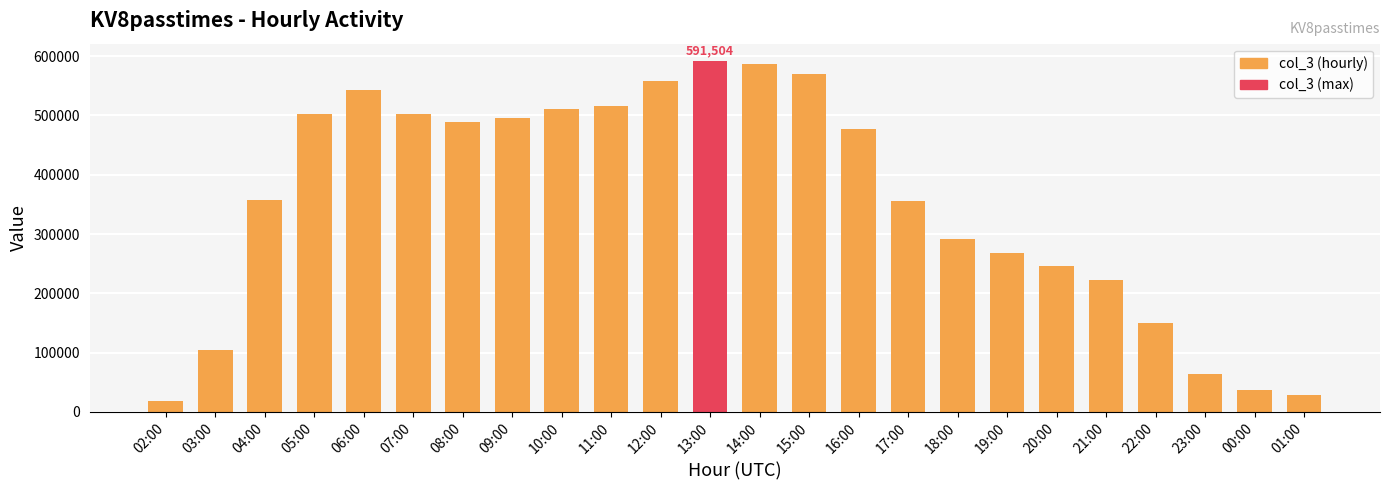

What is the difference between the maximum and minimum values?

573206